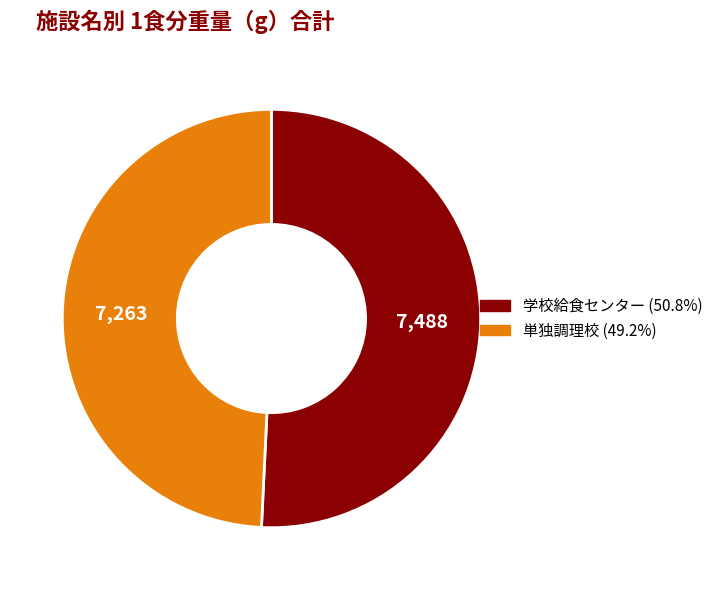

Approximately how many times larger is the value at 単独調理校 compared to 学校給食センター?

1.0